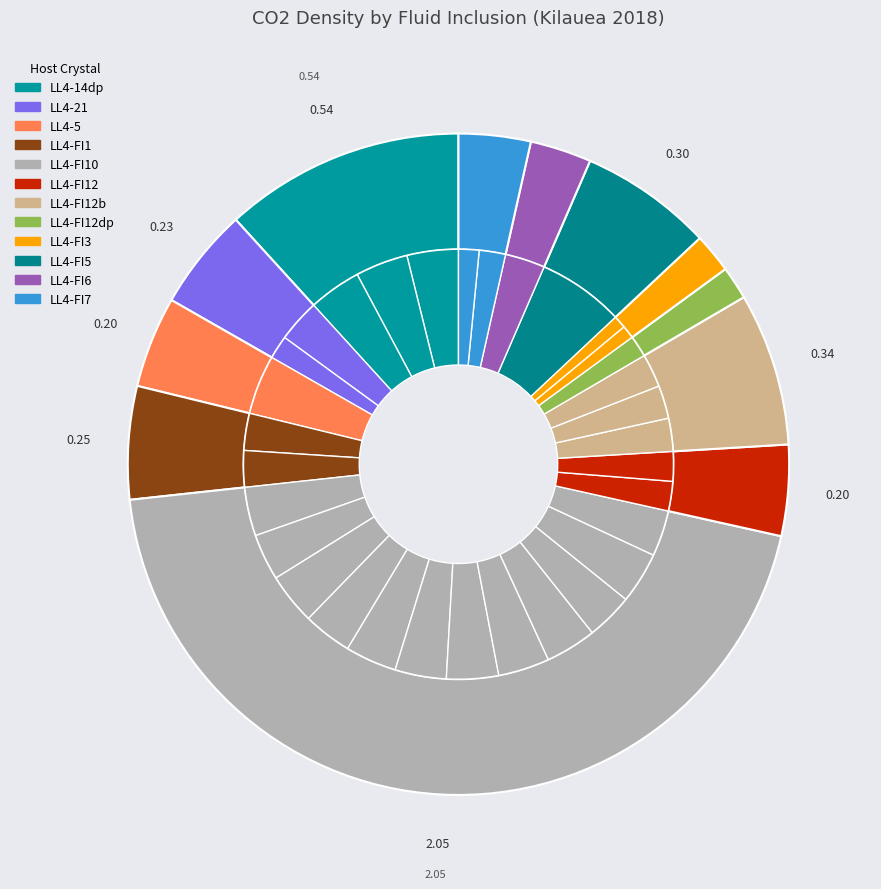

To the nearest percent, what is the combined percentage of LL4-FI10-#5 and LL4-FI3-4-#2?

5%